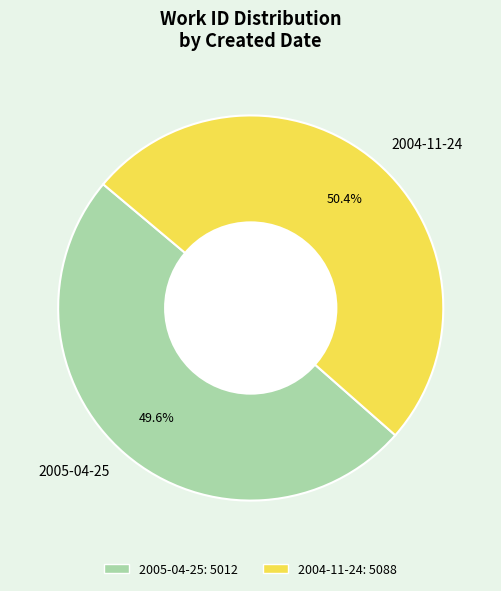

Rank the categories by value from lowest to highest.

2005-04-25, 2004-11-24